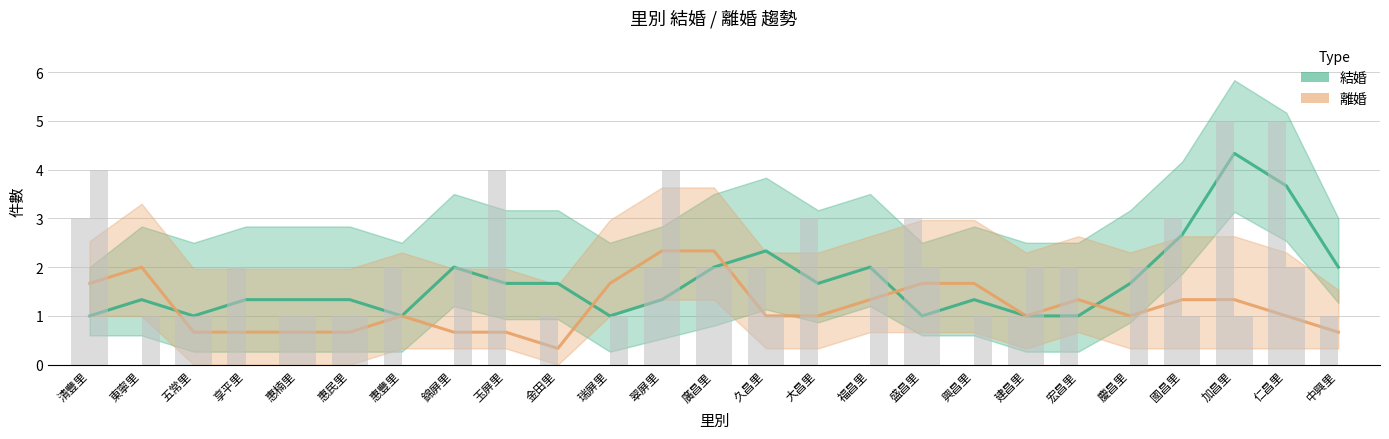

How many distinct data groups are displayed?

2